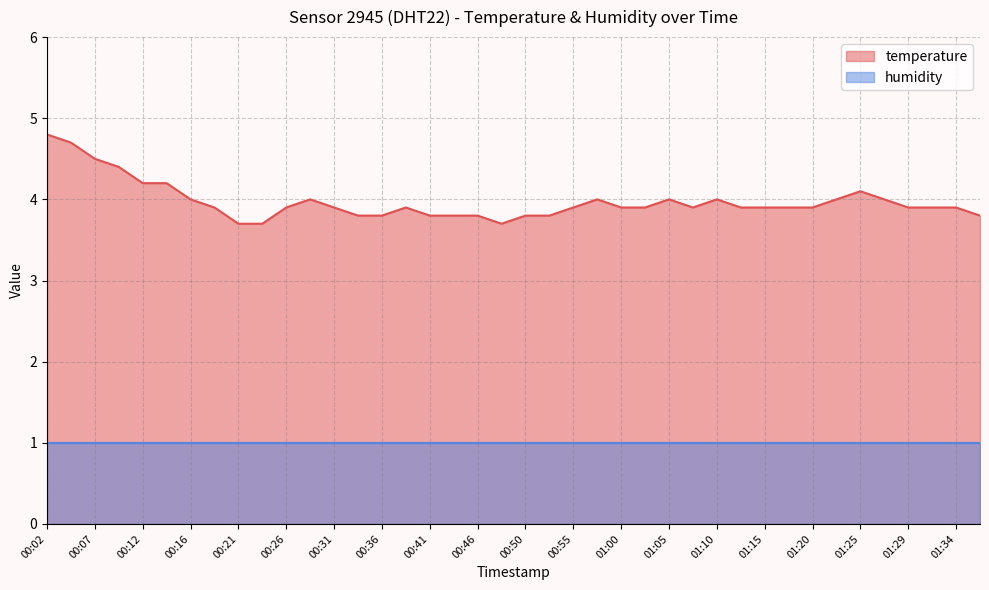

Reading left to right, list all the values displayed in this chart.

00:02=4.8	00:04=4.7	00:07=4.5	00:09=4.4	00:12=4.2	00:14=4.2	00:16=4.0	00:19=3.9	00:21=3.7	00:24=3.7	00:26=3.9	00:29=4.0	00:31=3.9	00:33=3.8	00:36=3.8	00:38=3.9	00:41=3.8	00:43=3.8	00:46=3.8	00:48=3.7	00:50=3.8	00:53=3.8	00:55=3.9	00:58=4.0	01:00=3.9	01:03=3.9	01:05=4.0	01:08=3.9	01:10=4.0	01:12=3.9	01:15=3.9	01:17=3.9	01:20=3.9	01:22=4.0	01:25=4.1	01:27=4.0	01:29=3.9	01:32=3.9	01:34=3.9	01:37=3.8